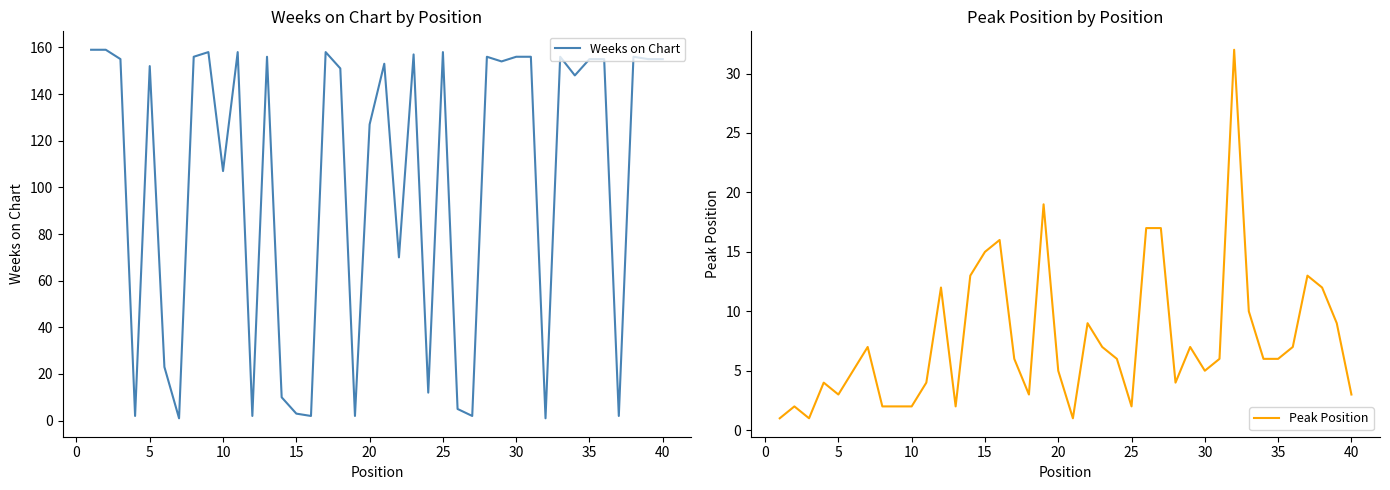

What is the maximum value for Weeks on Chart?

159